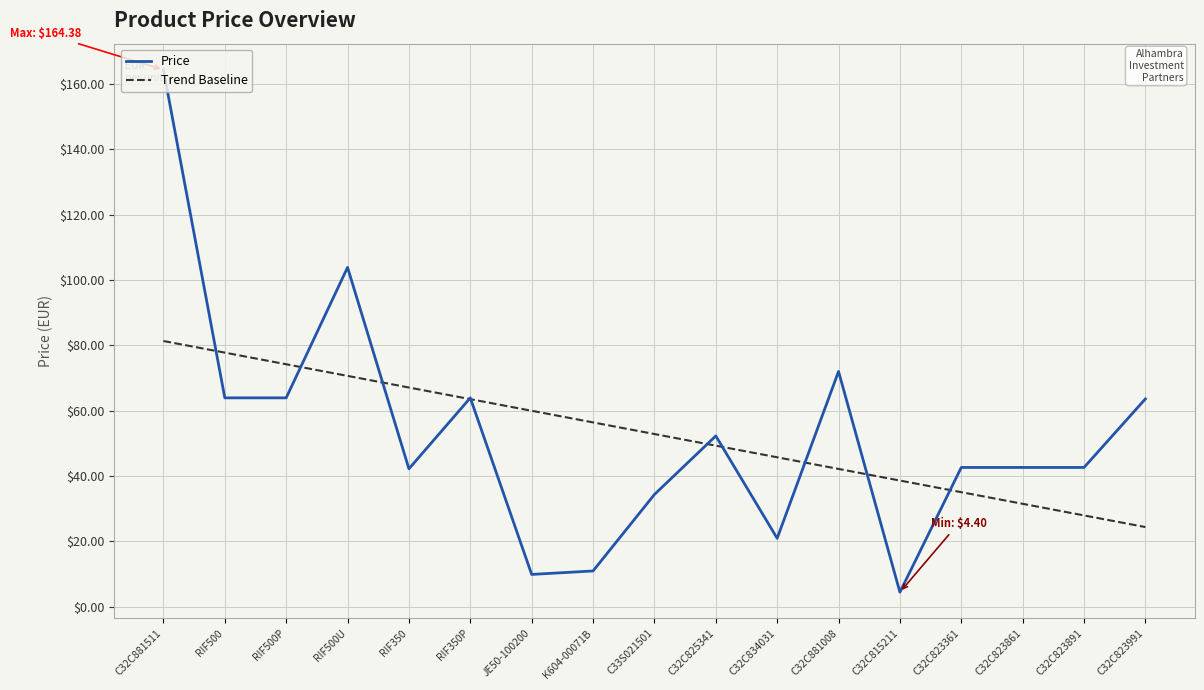

At which category is the sum across all series the highest?

C32C881511